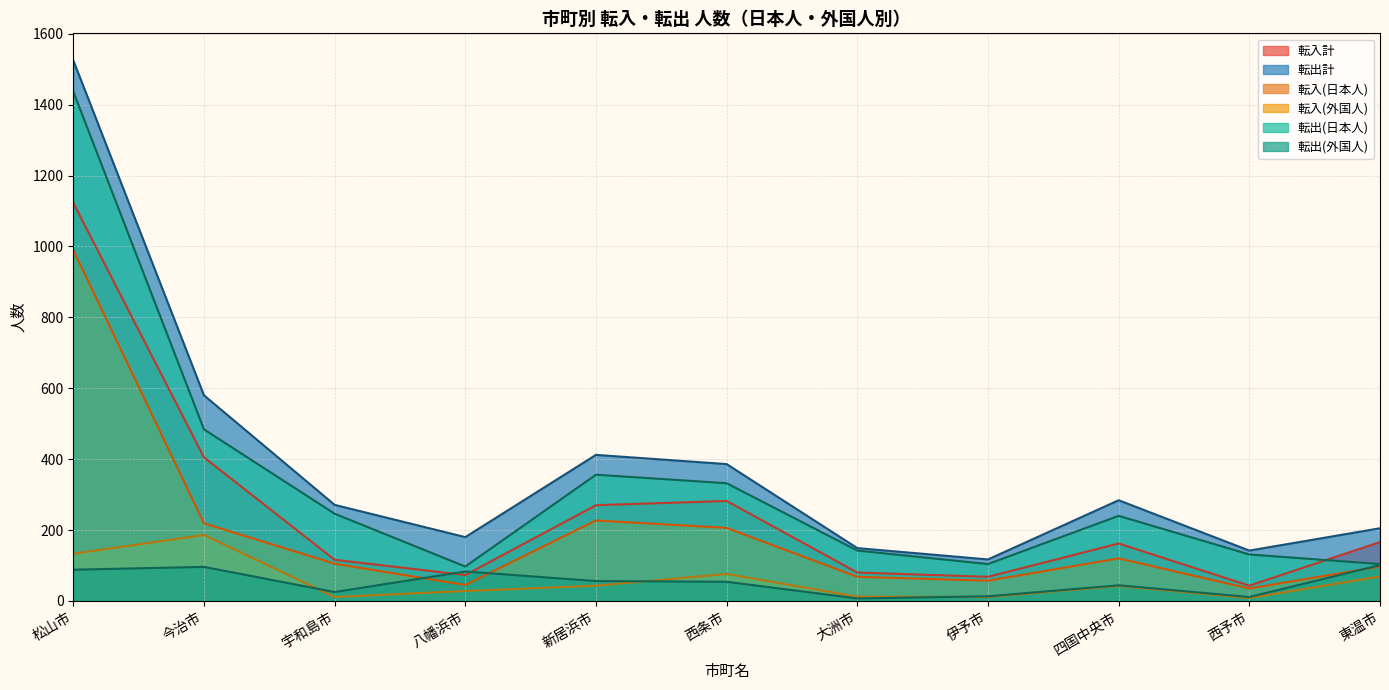

How many data points in 転出計 are above 271?

5